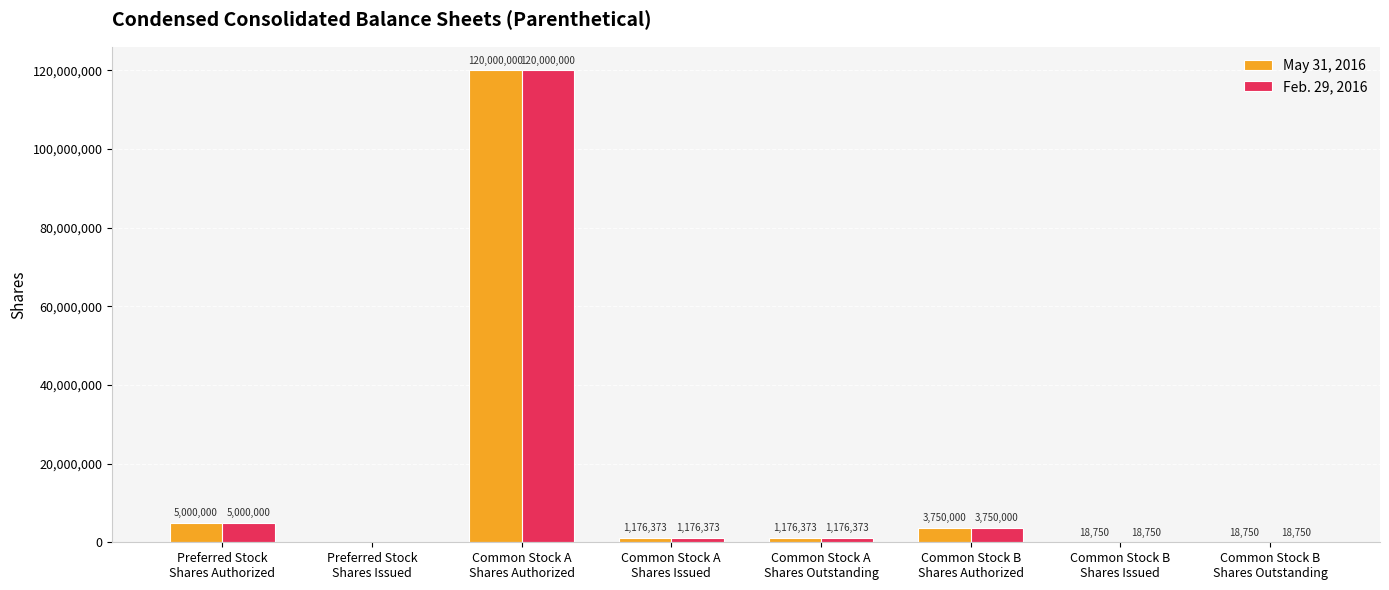

What is the average value of the May 31, 2016 series?

16392531